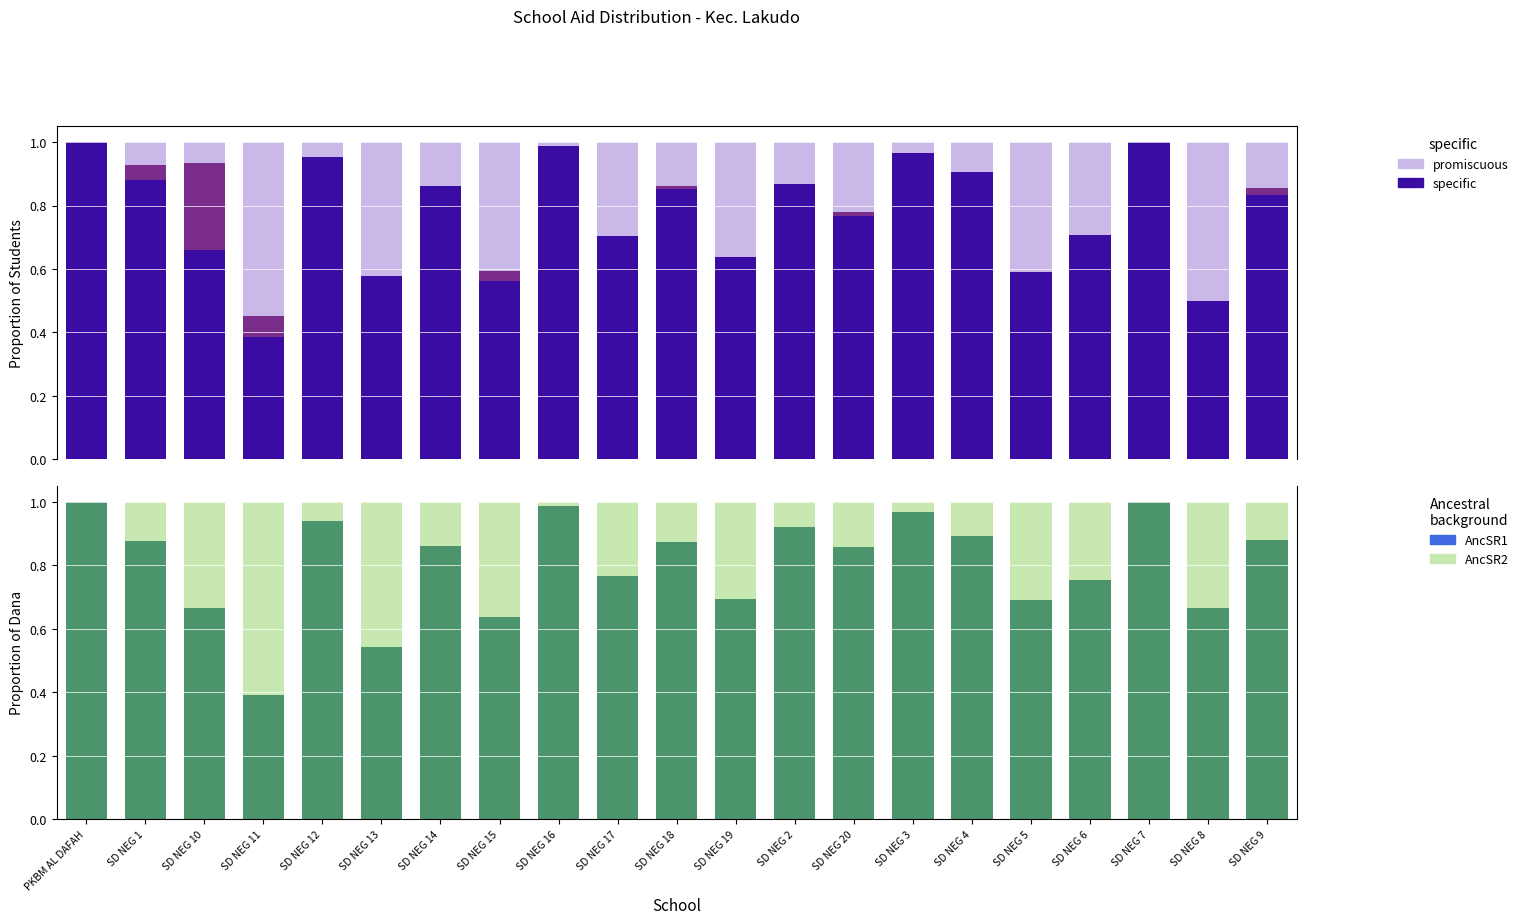

At which category is the sum across all series the highest?

PKBM AL DAFAH